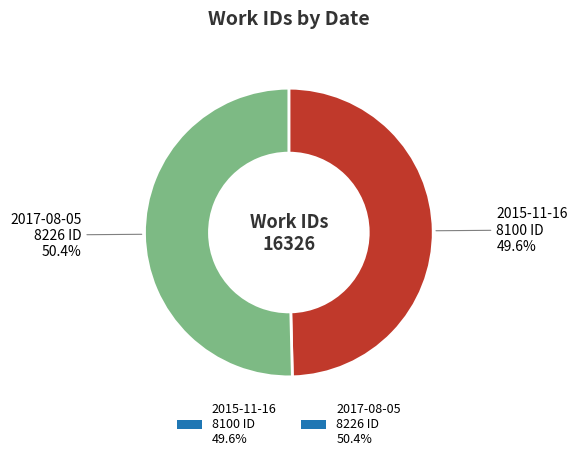

To the nearest percent, what is the difference between the 2015-11-16 and 2017-08-05 slice percentages?

1%